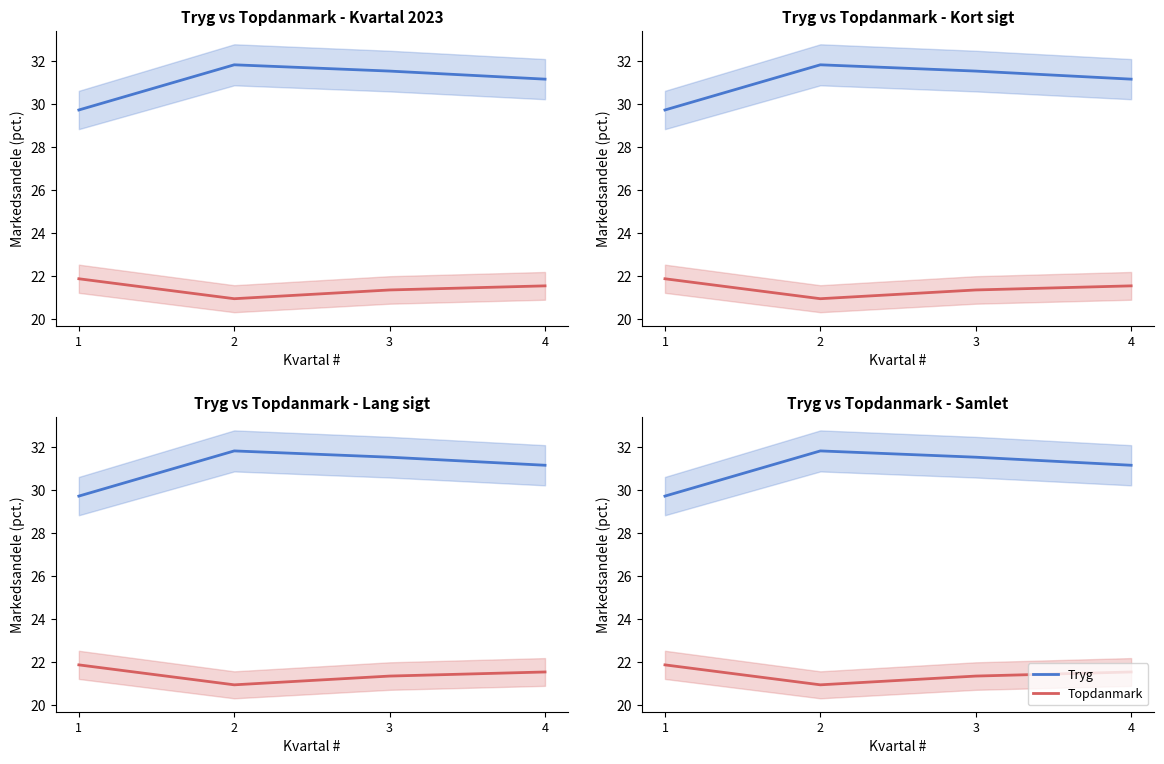

List the series in order of their peak value, highest first.

Tryg, Topdanmark